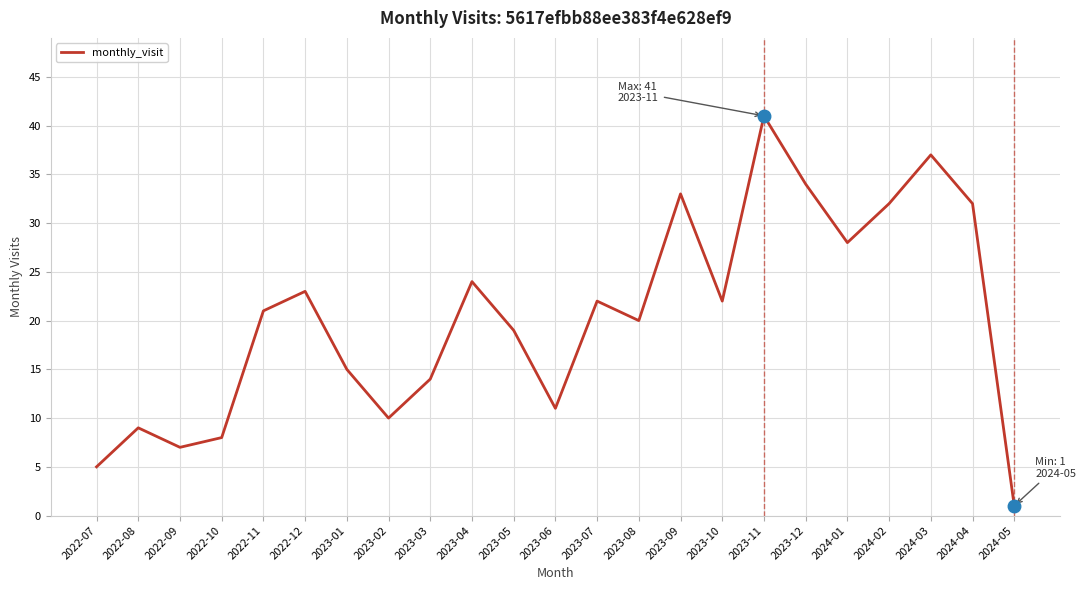

What position from the left is 2023-03?

9